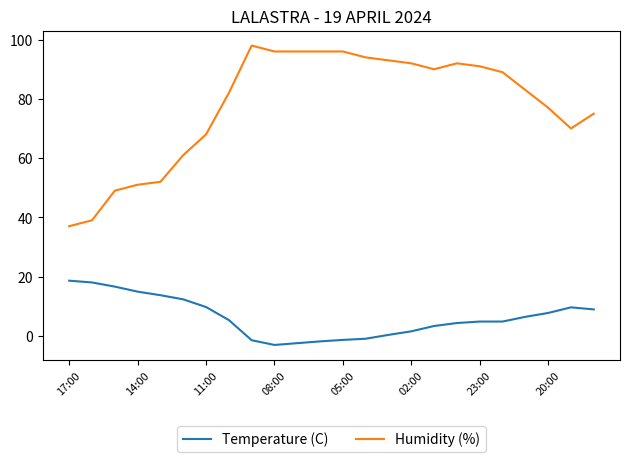

Rank the series by their maximum value, from highest to lowest.

Humidity (%), Temperature (C)